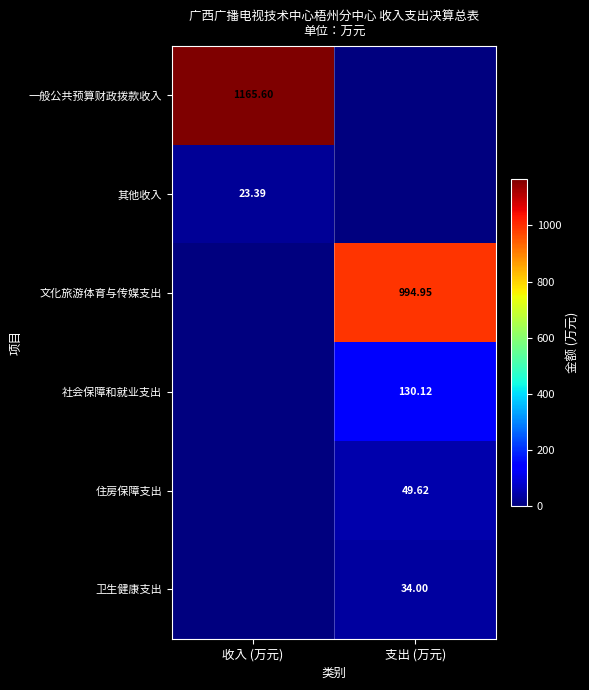

True or false: 文化旅游体育与传媒支出 has a value of 995.0 at 支出 (万元).

True